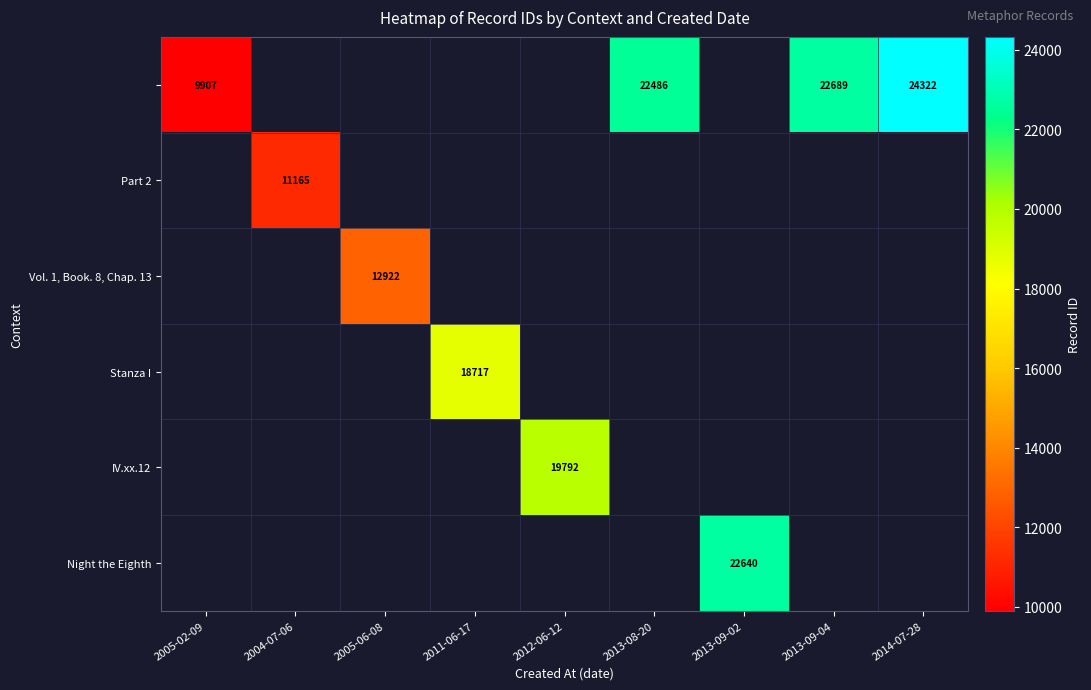

Which has a higher value, 2013-09-04 or 2012-06-12?

2013-09-04